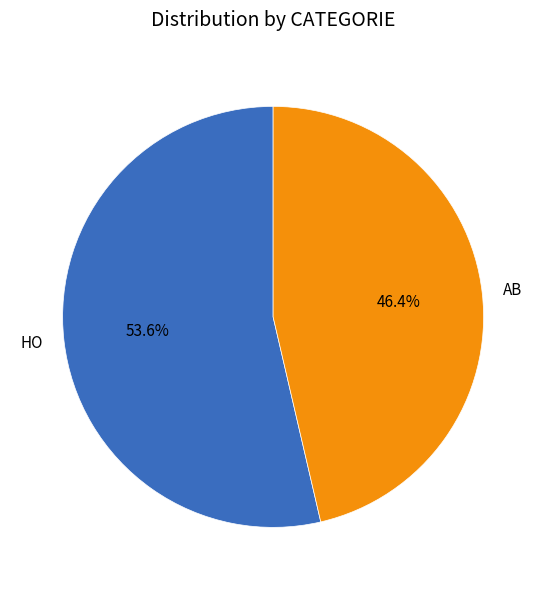

To the nearest percent, what portion does AB represent?

46%